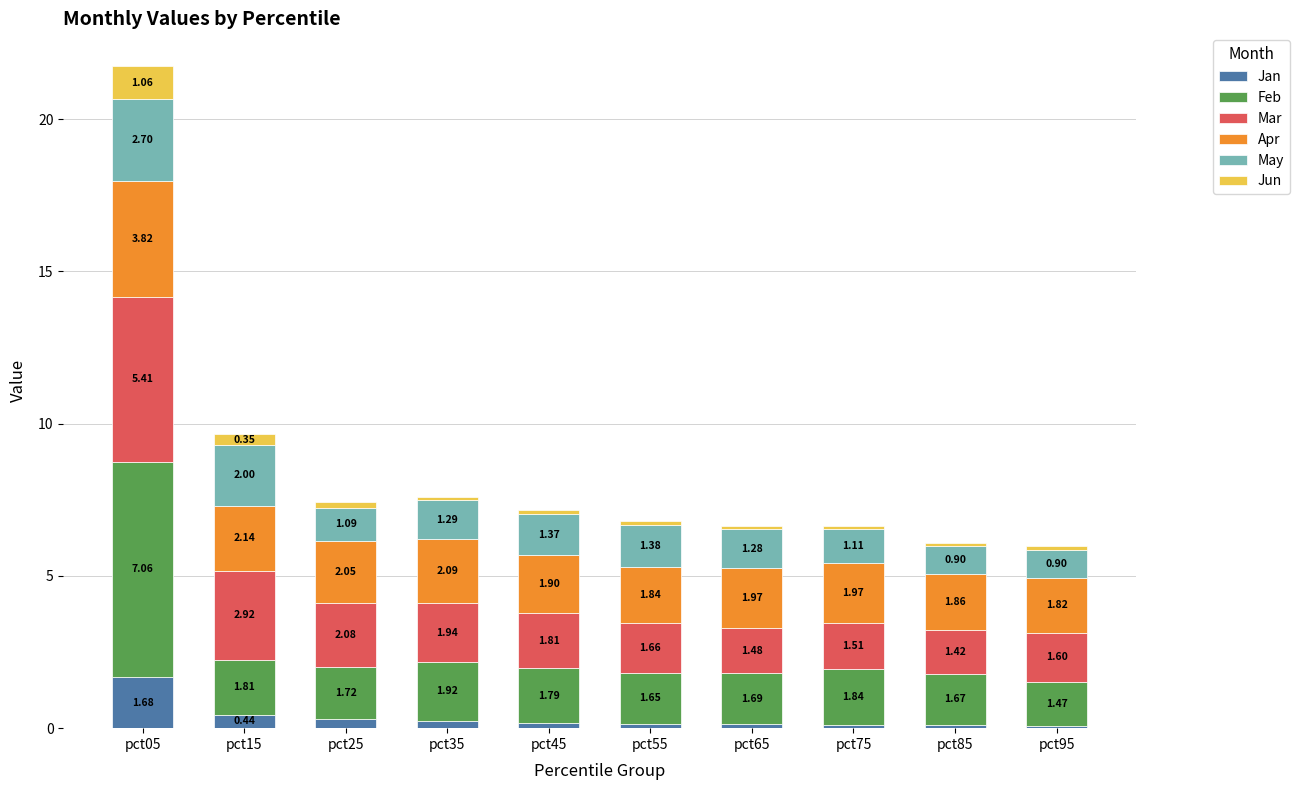

Are the bars grouped side by side (vs. stacked)?

No